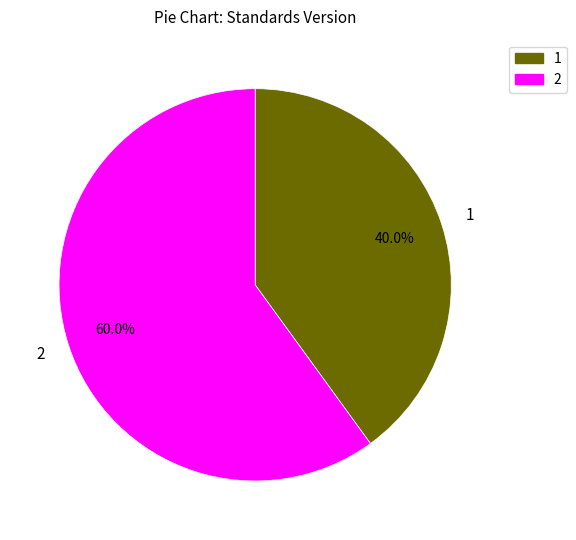

What is the smallest slice in the pie chart?

1